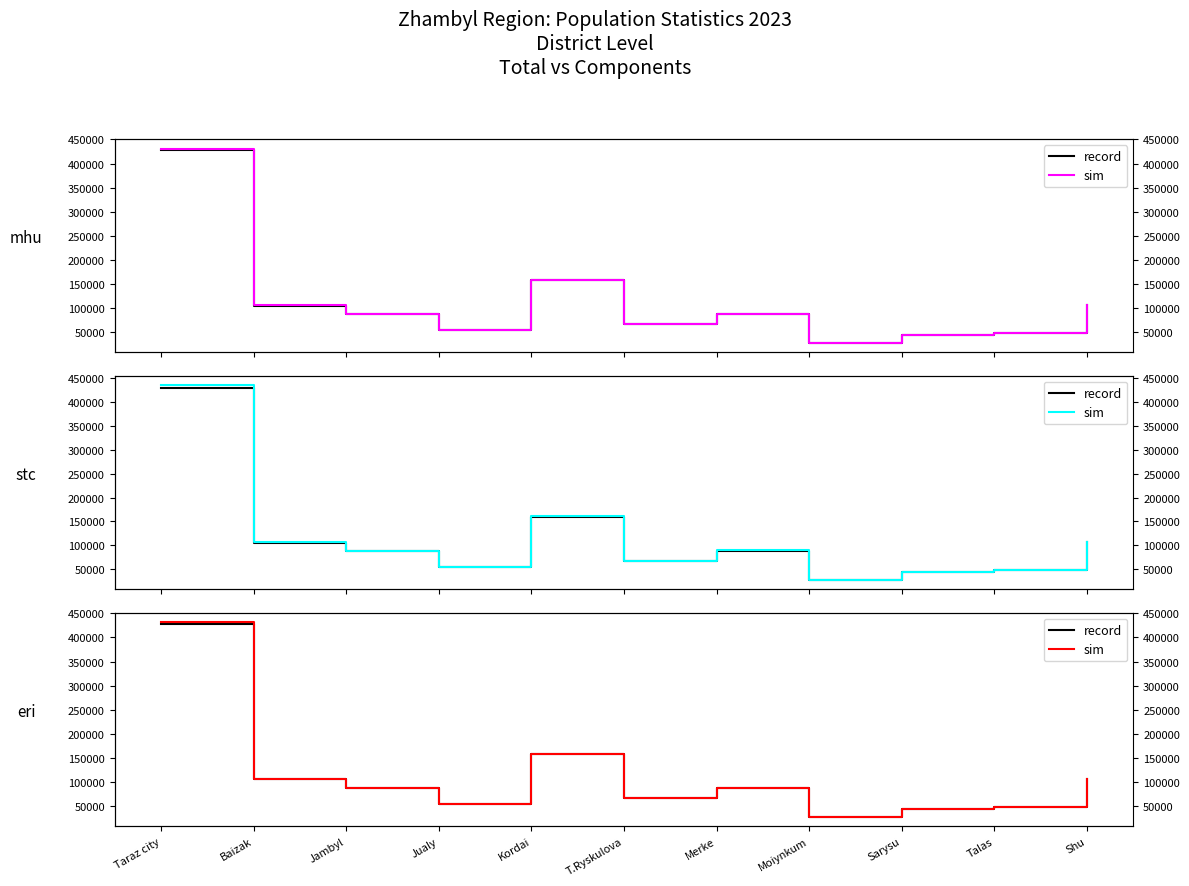

In record, how many points are lower than both neighbors (excluding endpoints)?

3